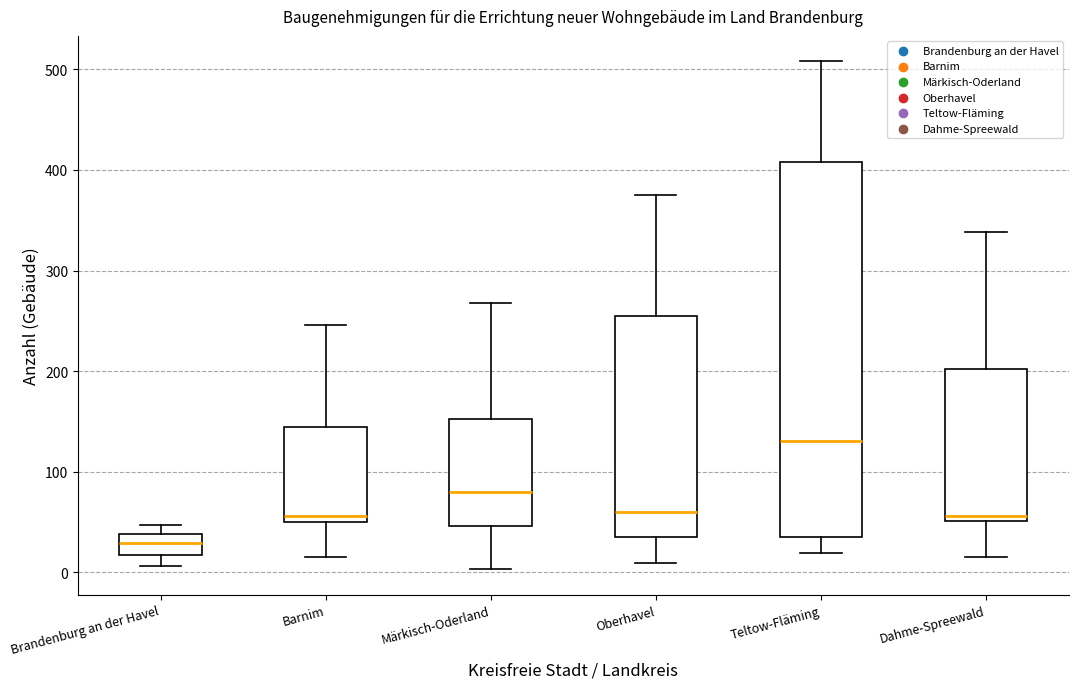

Which box has the lowest median line?

Brandenburg an der Havel